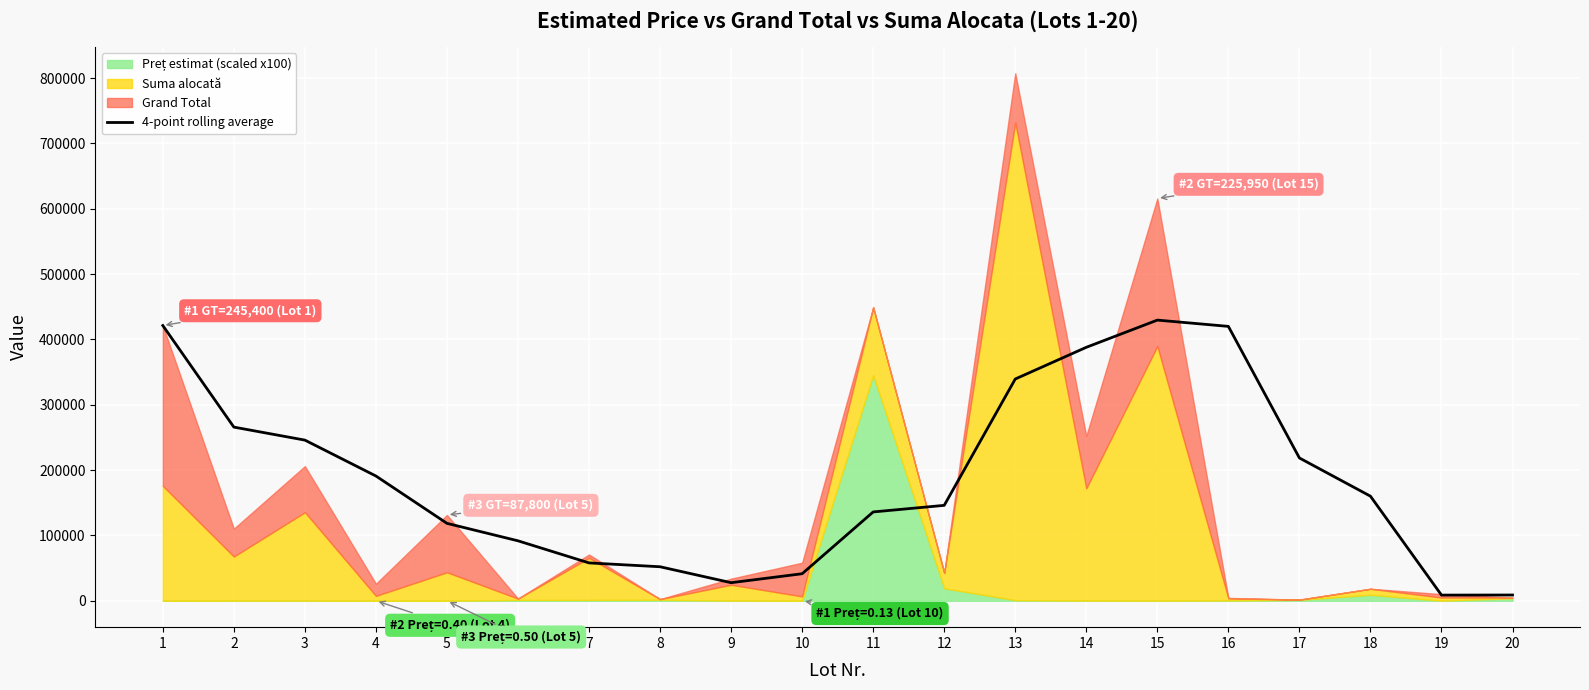

List the labels in order of value, largest first.

15, 1, 16, 14, 13, 2, 3, 17, 4, 18, 12, 11, 5, 6, 7, 8, 10, 9, 20, 19